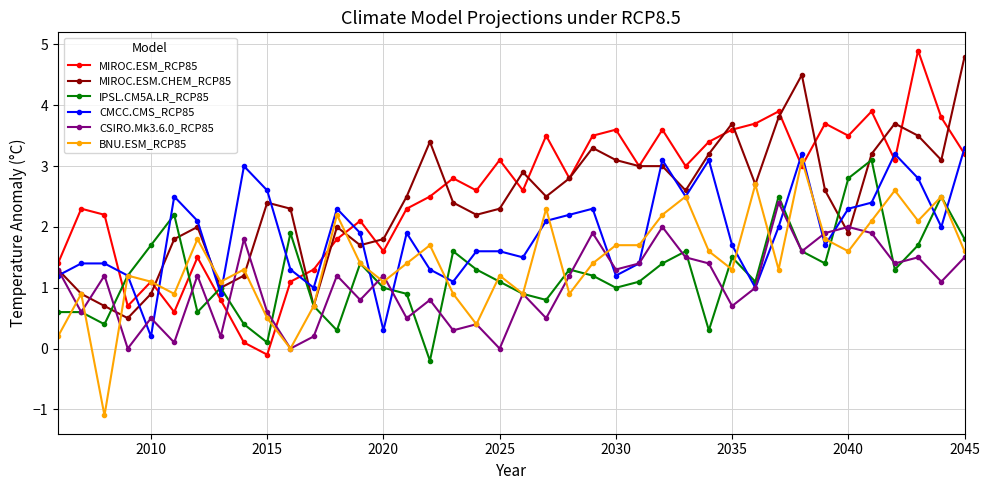

Is this an area chart (filled region under the line)?

No